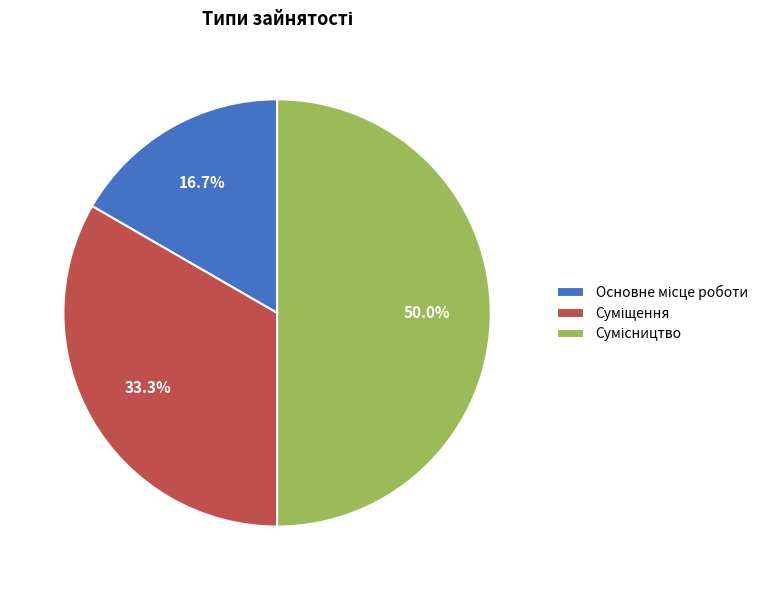

To the nearest percent, what portion does Суміщення represent?

33%